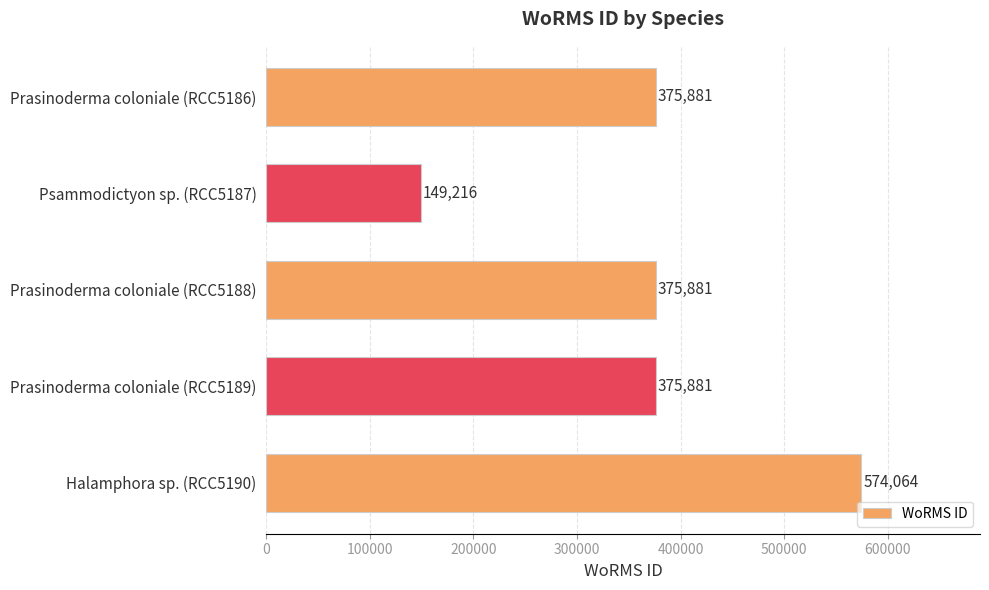

What value does the data have at Prasinoderma coloniale (RCC5189)?

375881